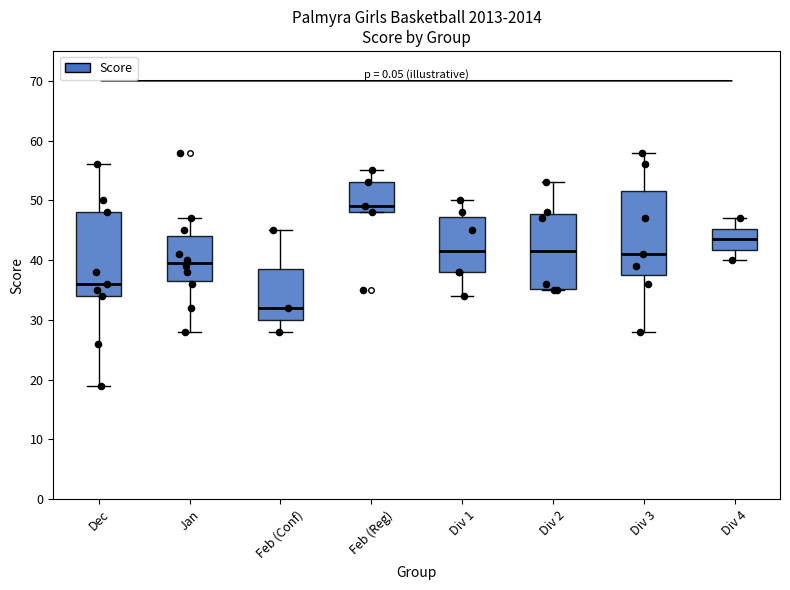

Where does the median line of the box for Feb (Conf) sit on the y-axis? The values are not printed on the chart, so give them approximately, as read against the axis.

32